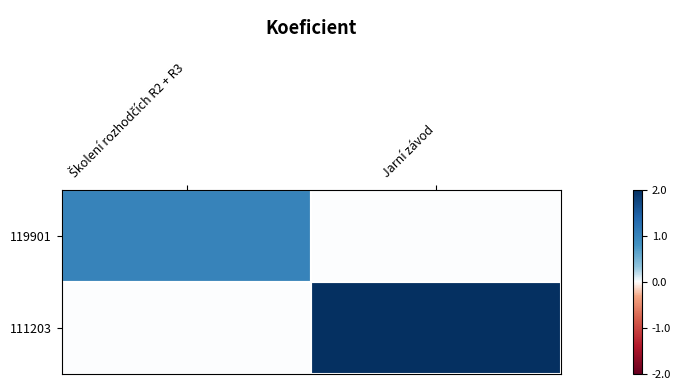

At which category is the sum across all series the highest?

Jarní závod